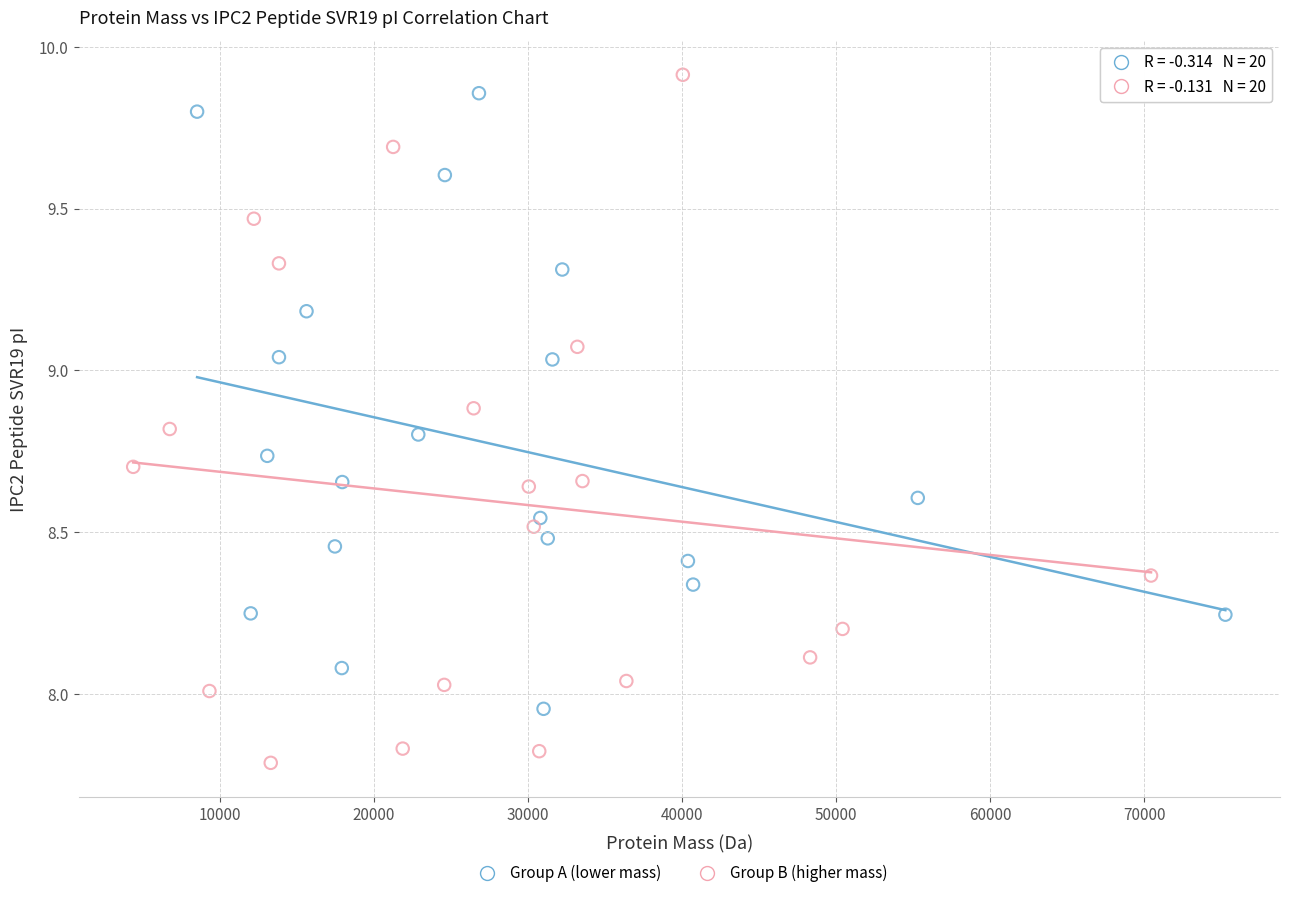

Which series has the widest spread of Y values?

Group B (higher mass)